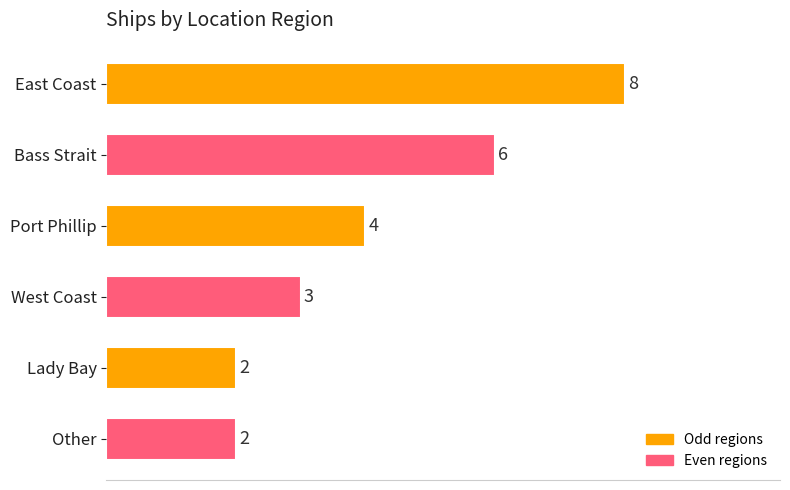

What is the difference between the maximum and minimum values?

6